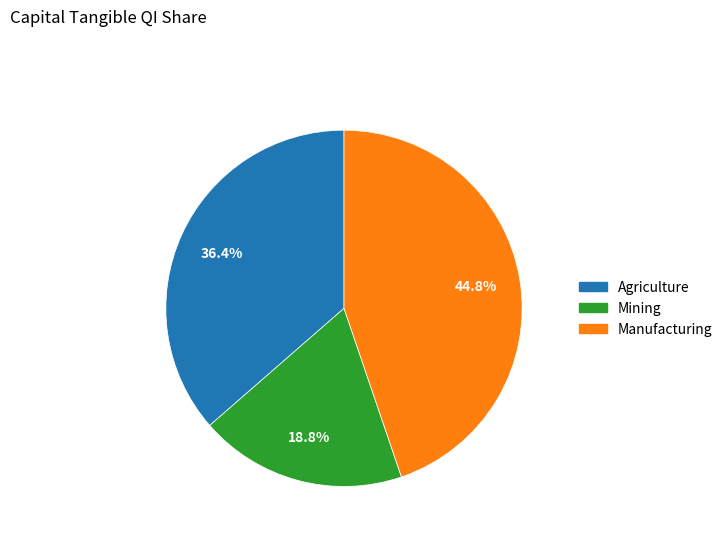

Does any single category account for the majority?

No